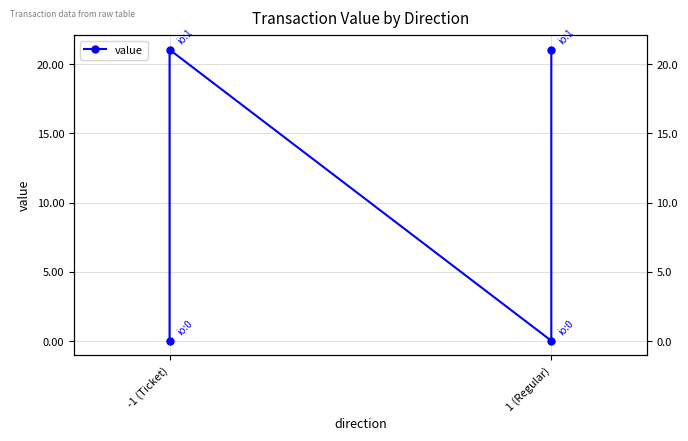

Where is the first local minimum?

1 (Regular)